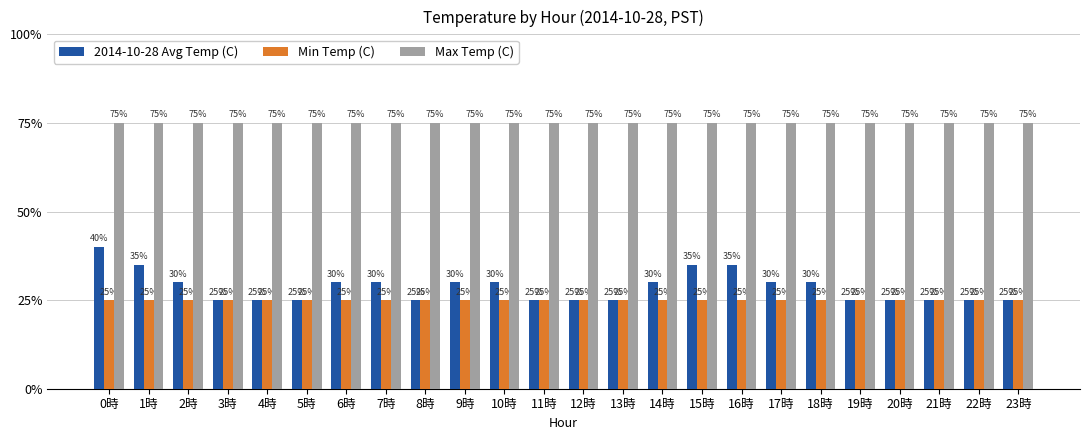

What are all the series names shown in the legend?

2014-10-28 Avg Temp (C), Min Temp (C), Max Temp (C)